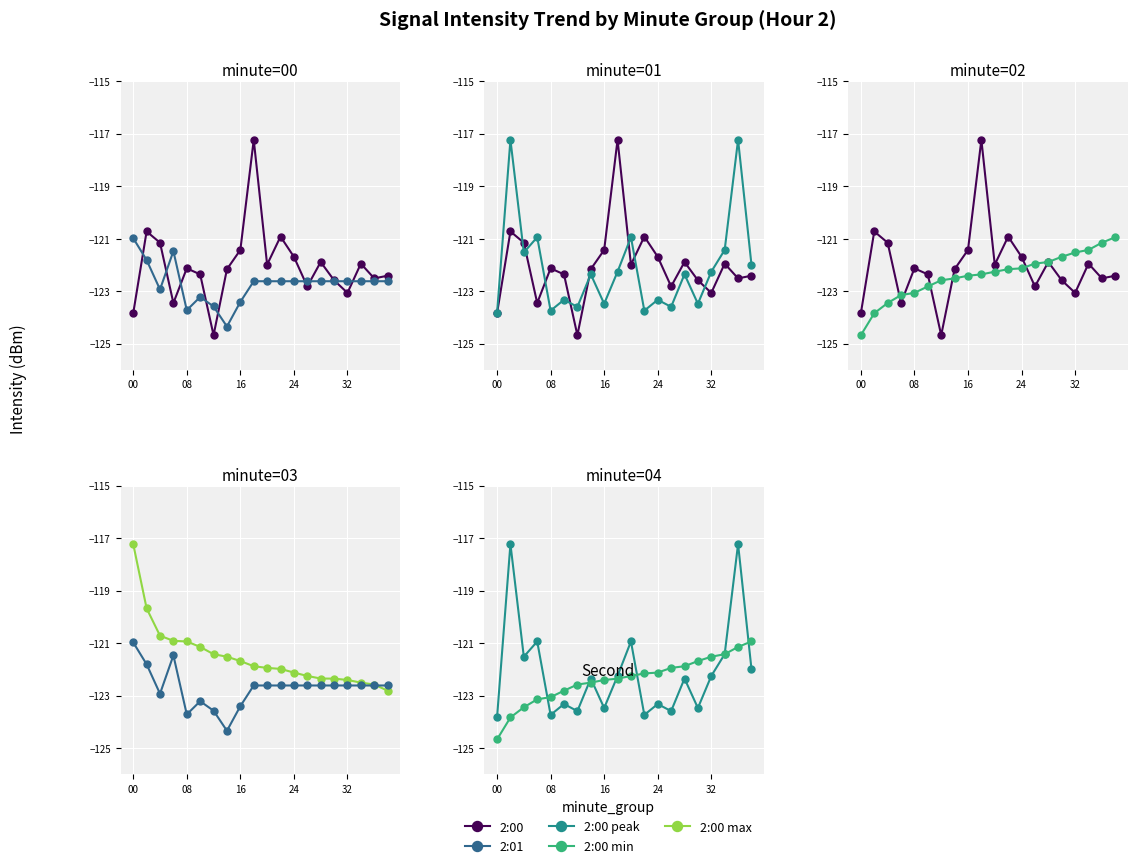

How many distinct data groups are displayed?

5